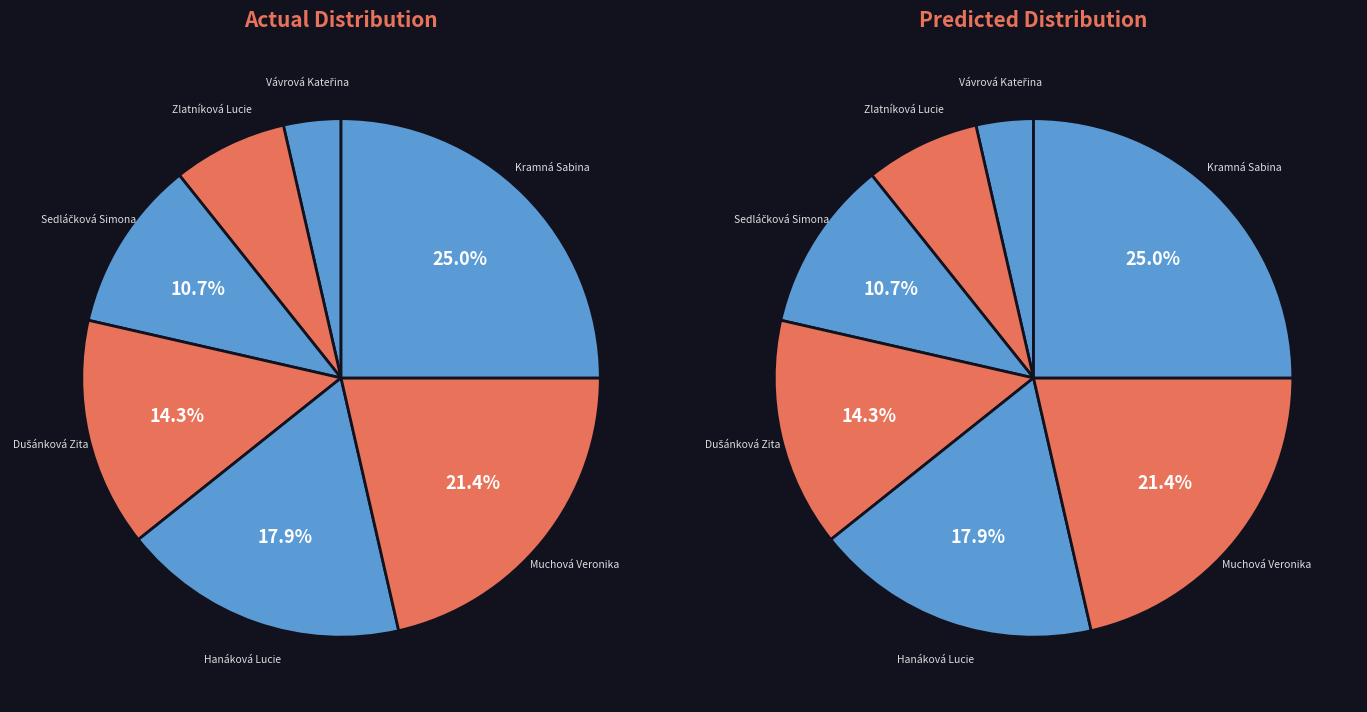

Is it true that Muchová Veronika is 8% of the pie?

False